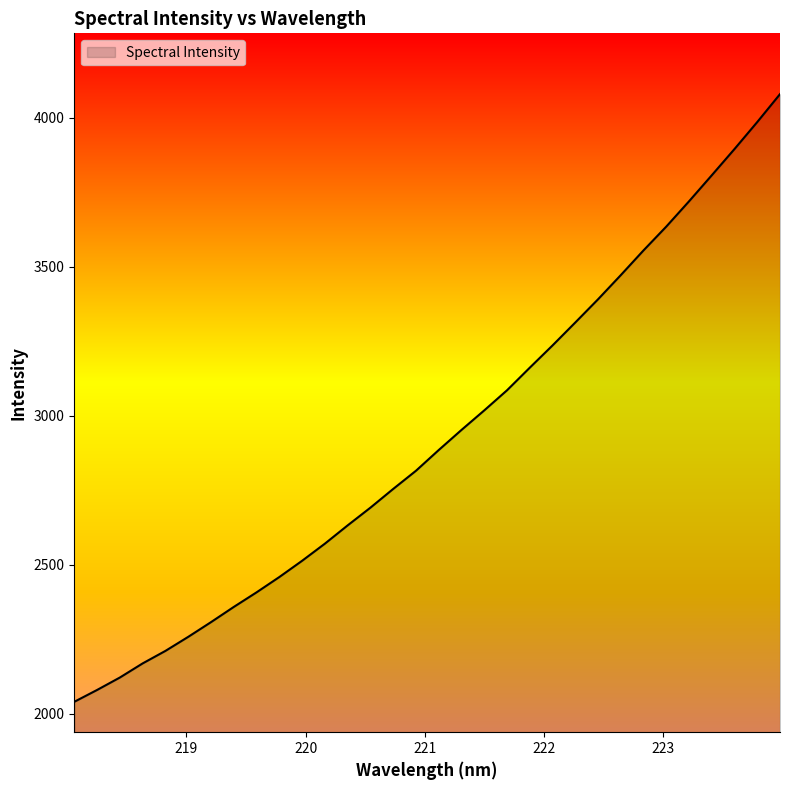

True or false: the data has more than 0 interior local peaks.

False